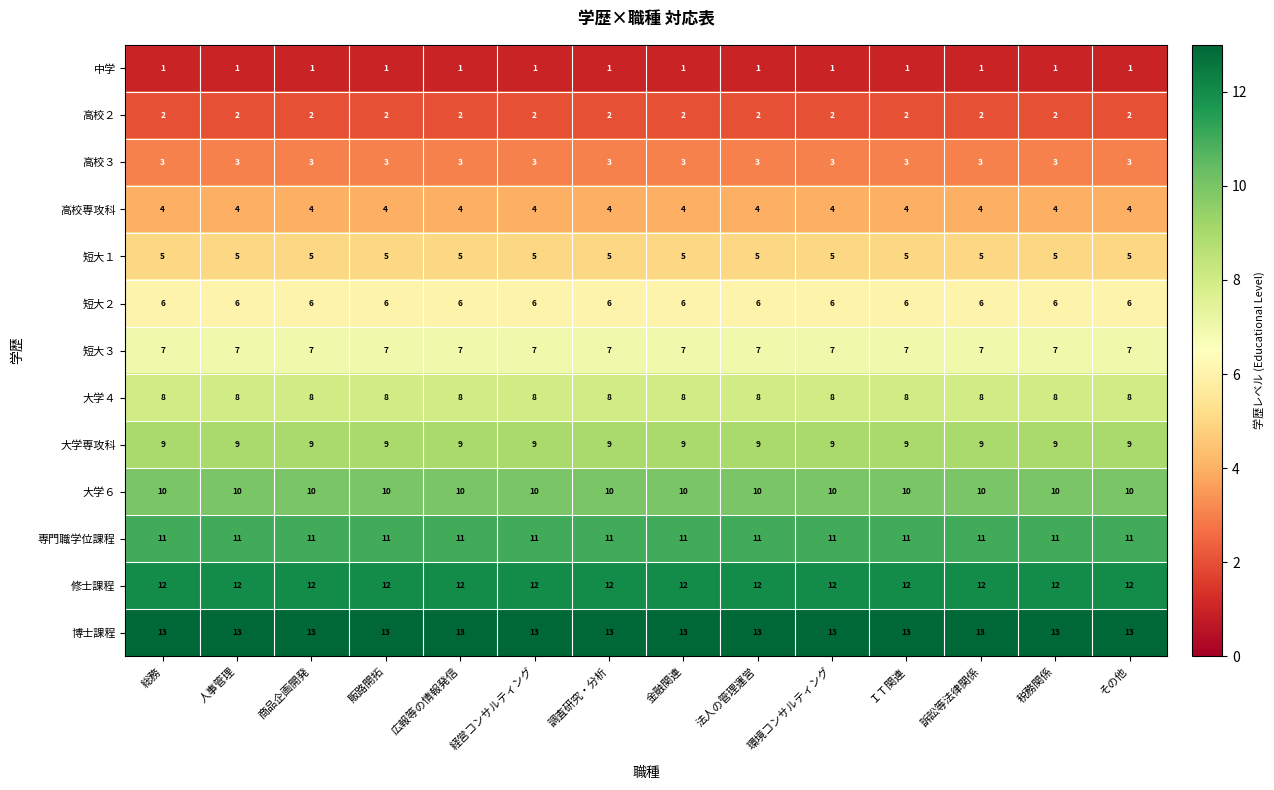

True or false: 短大３ has a value of 3 at ＩＴ関連.

False